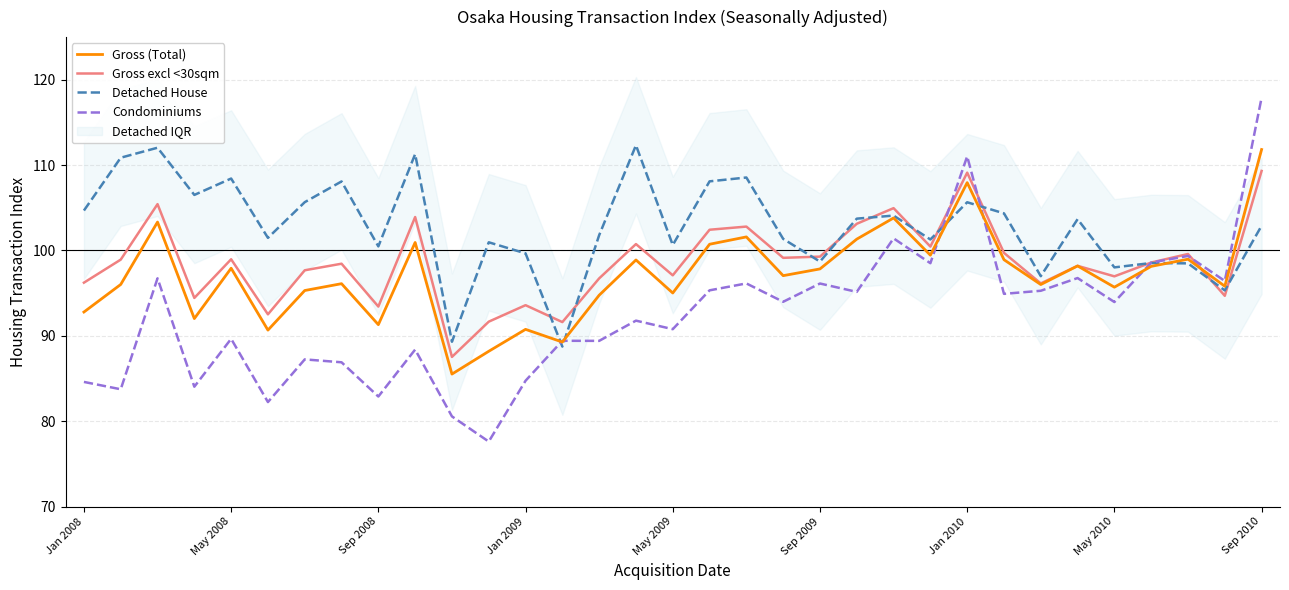

True or false: Gross (Total) has more than 2 interior local peaks.

True